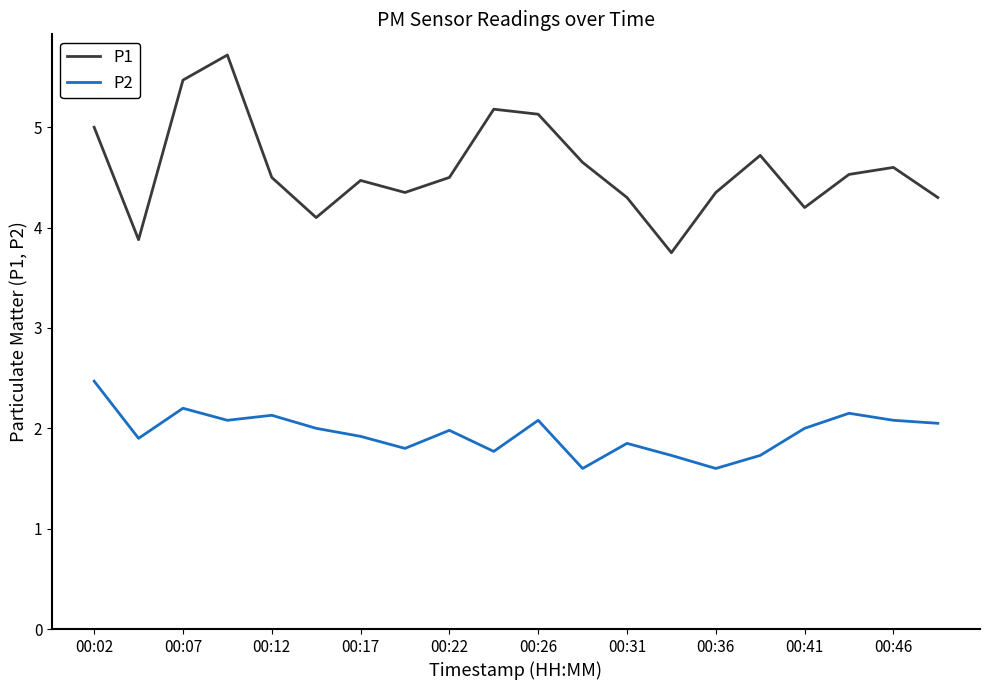

List the series in order of their overall mean, lowest first.

P2, P1